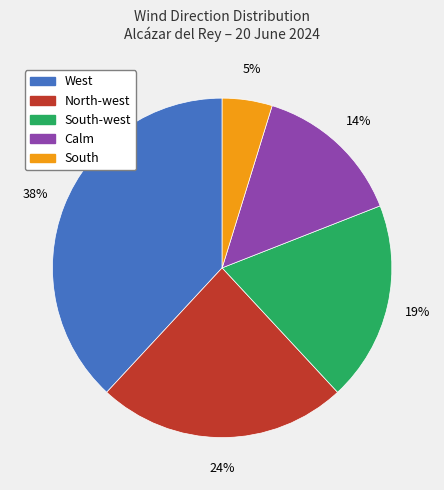

Is there a majority slice in this chart?

No